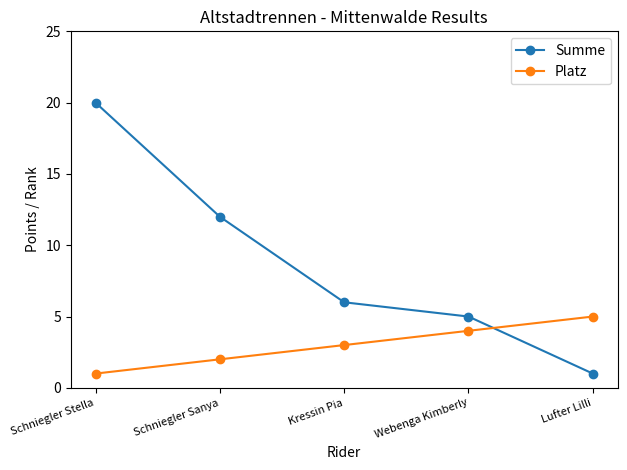

Reading left to right, extract all data points from this chart.

Summe: Schniegler Stella=20	Schniegler Sanya=12	Kressin Pia=6	Webenga Kimberly=5	Lufter Lilli=1
Platz: Schniegler Stella=1	Schniegler Sanya=2	Kressin Pia=3	Webenga Kimberly=4	Lufter Lilli=5